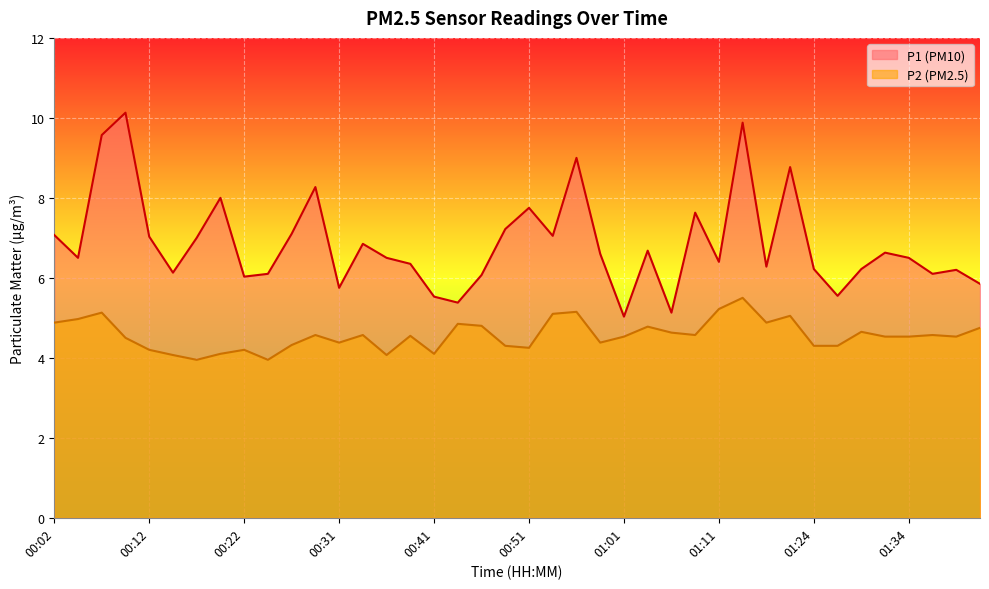

What is the difference between the second highest and second lowest values in the P1 series?

4.8